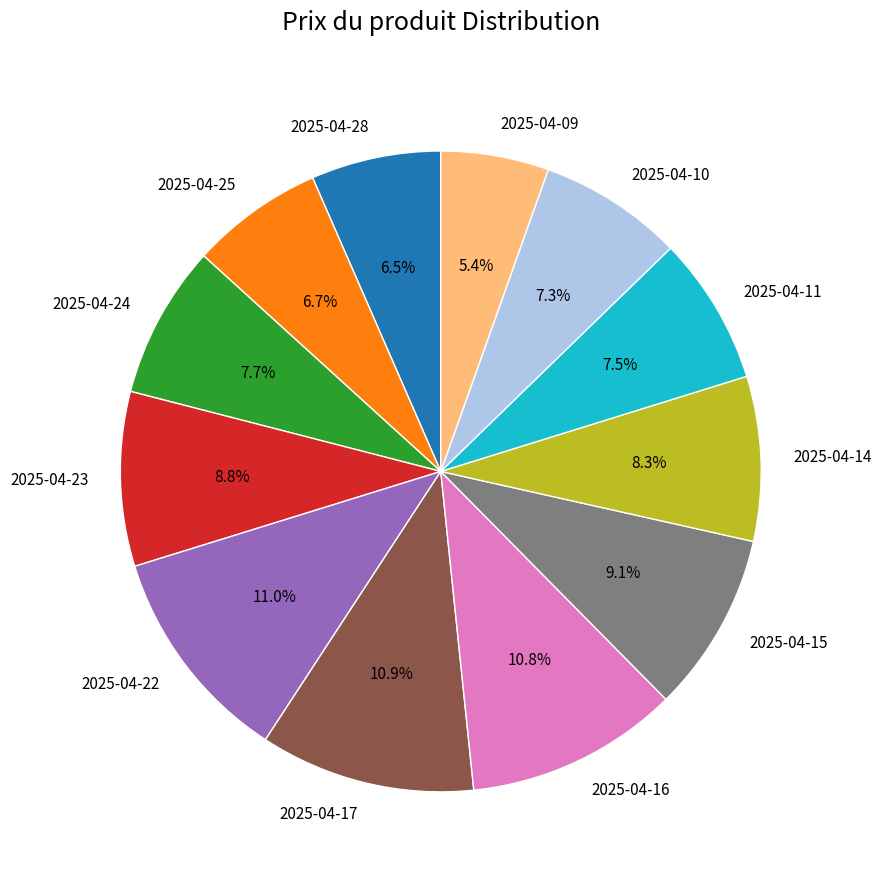

To the nearest percent, what percentage of the pie is 2025-04-24?

8%